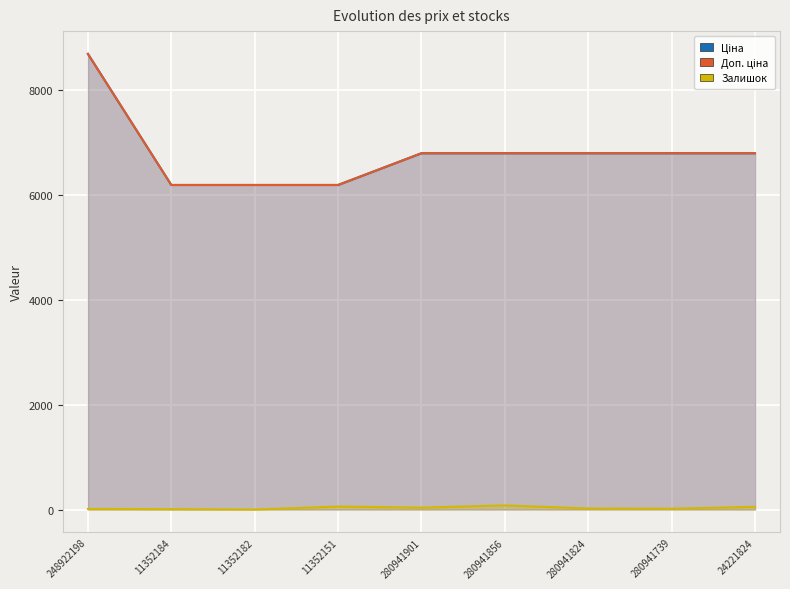

At which category does the chart reach its minimum across all series?

11352182